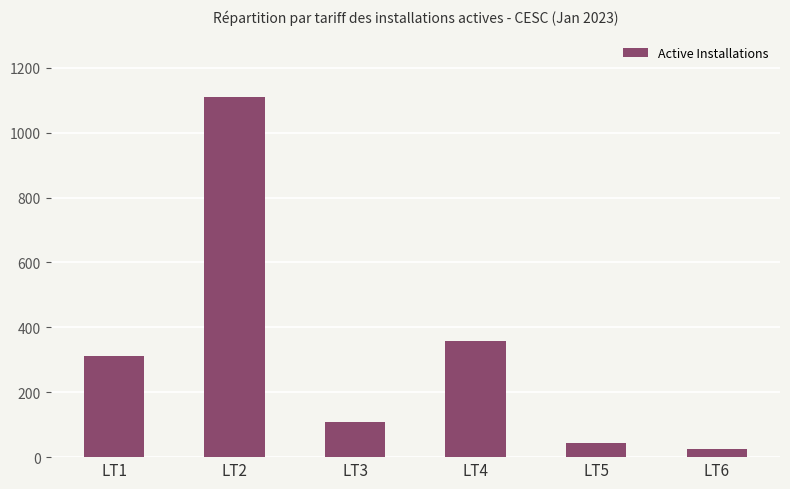

Rank the categories by value from lowest to highest.

LT6, LT5, LT3, LT1, LT4, LT2